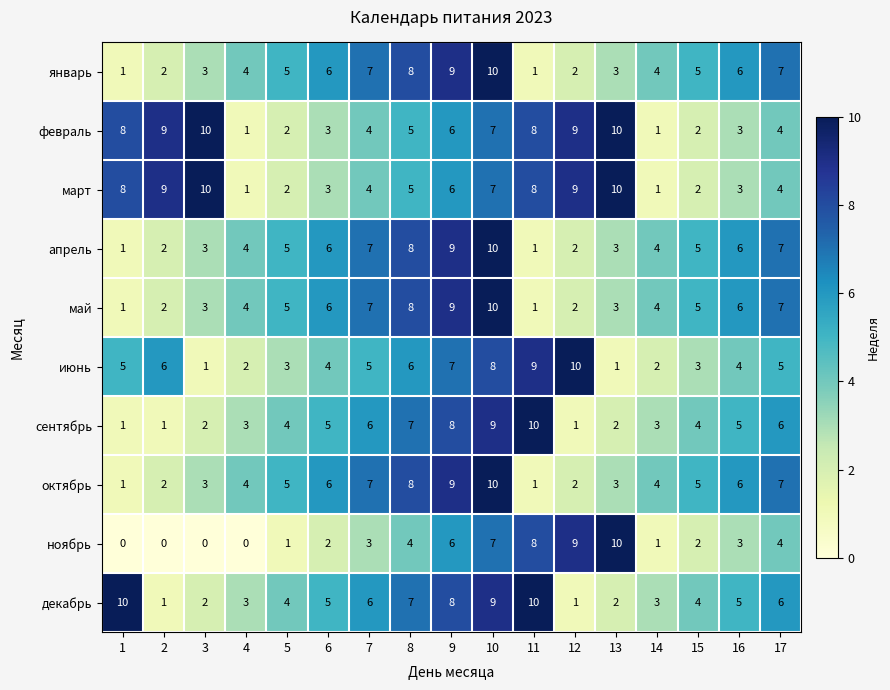

Which series has the largest range (max minus min)?

ноябрь